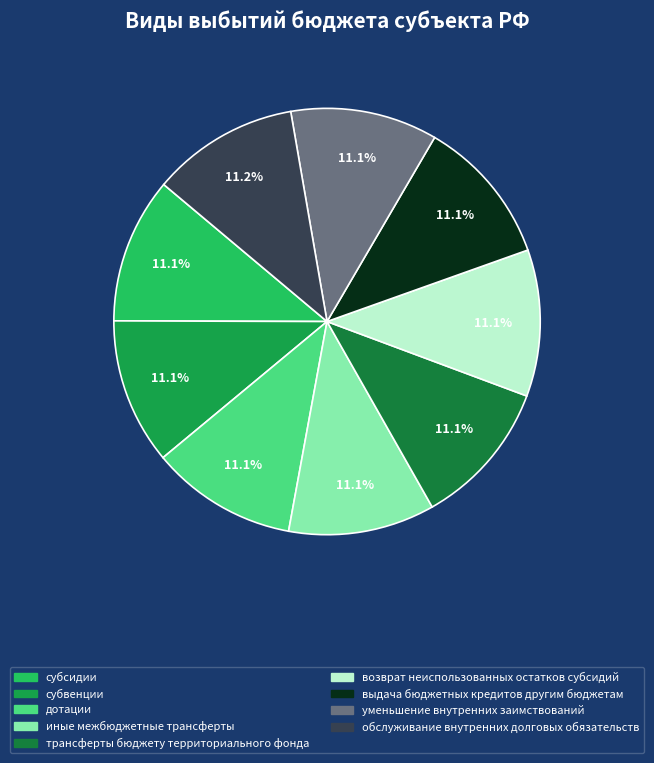

Is there a majority slice in this chart?

No